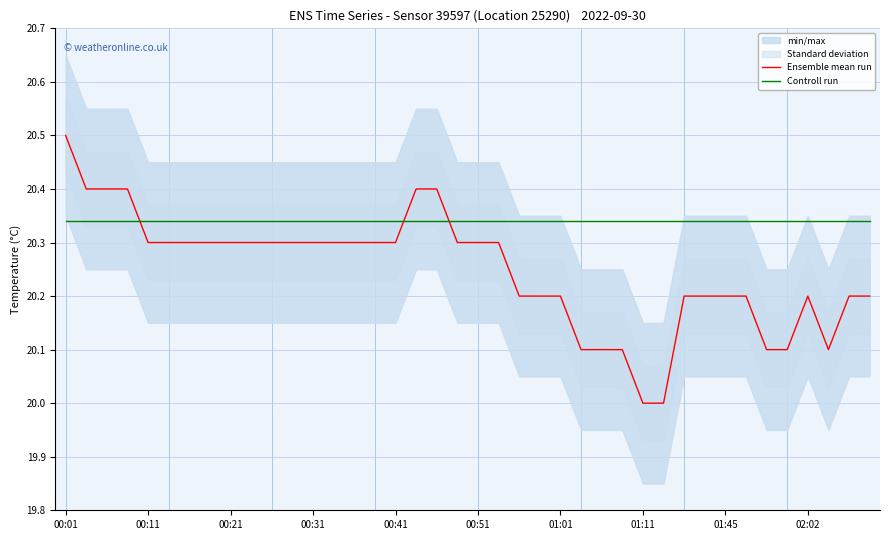

After their last crossing, which series has the higher values: Controll run or Ensemble mean run?

Controll run